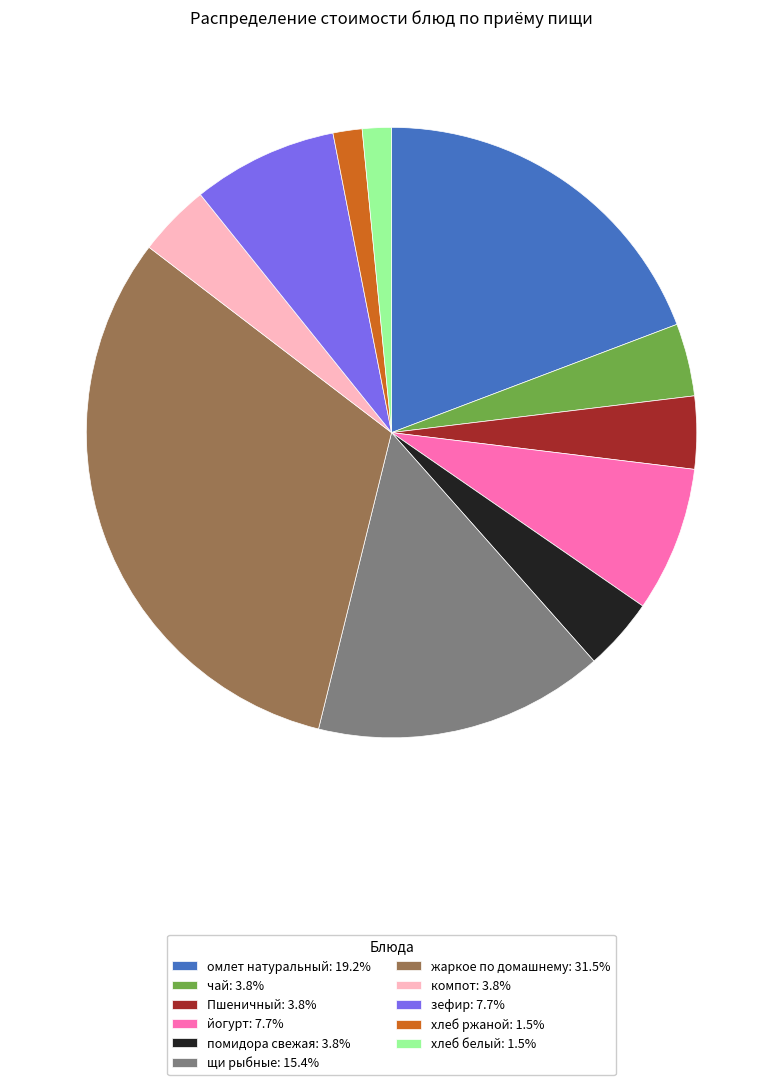

Does any single category account for the majority?

No